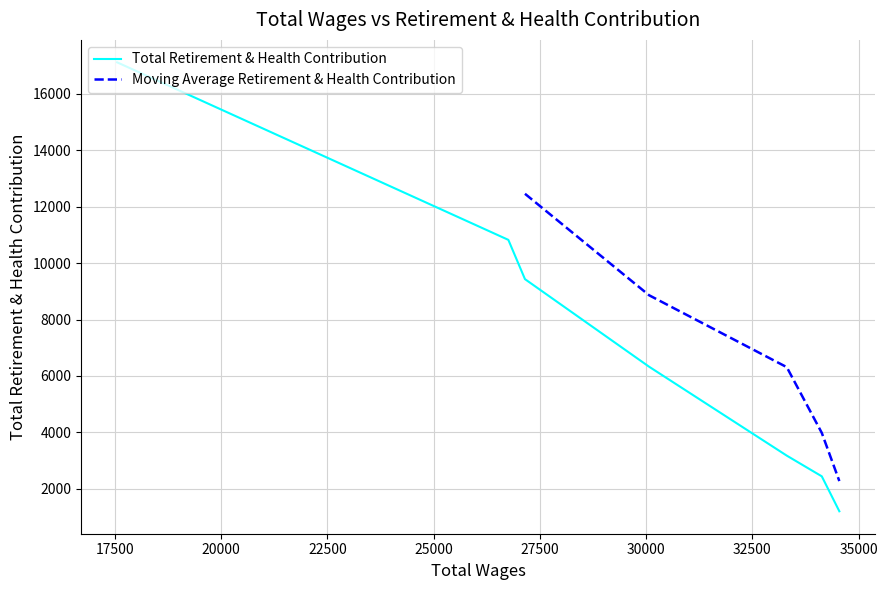

True or false: the data has more than 1 interior local peaks.

False